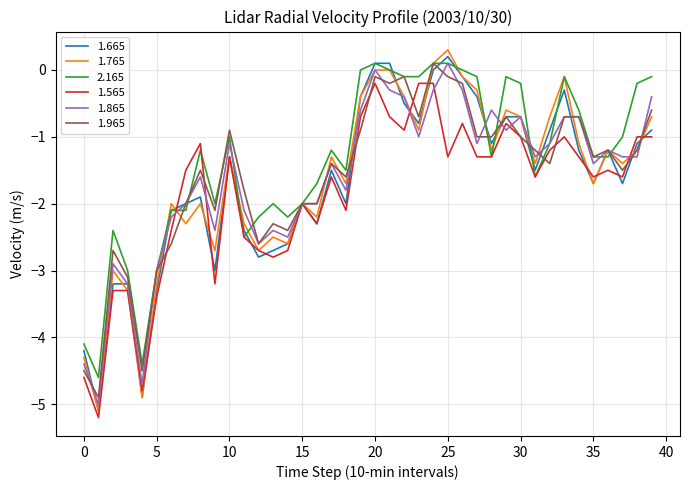

What is the highest value of the 1.765 series?

0.3